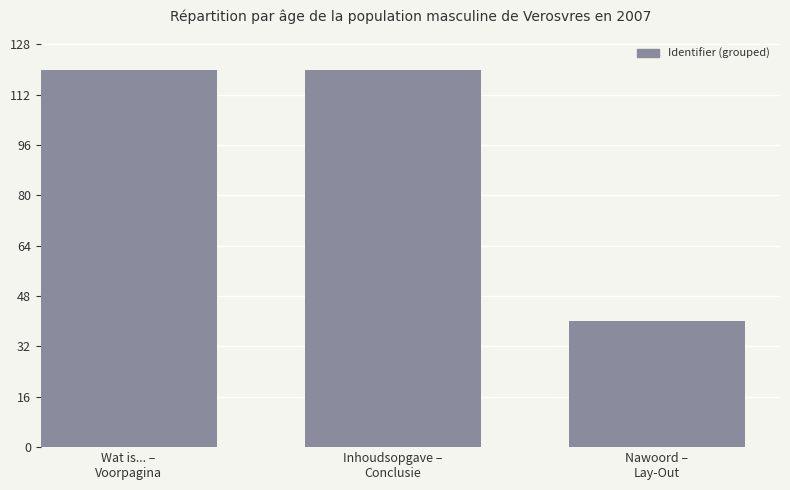

Reading left to right, what are all the values shown in this chart?

120.0	120.0	40.0